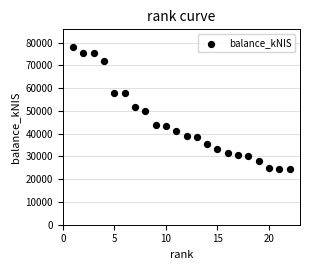

What is the range of Y values (max minus min)?

53682.0